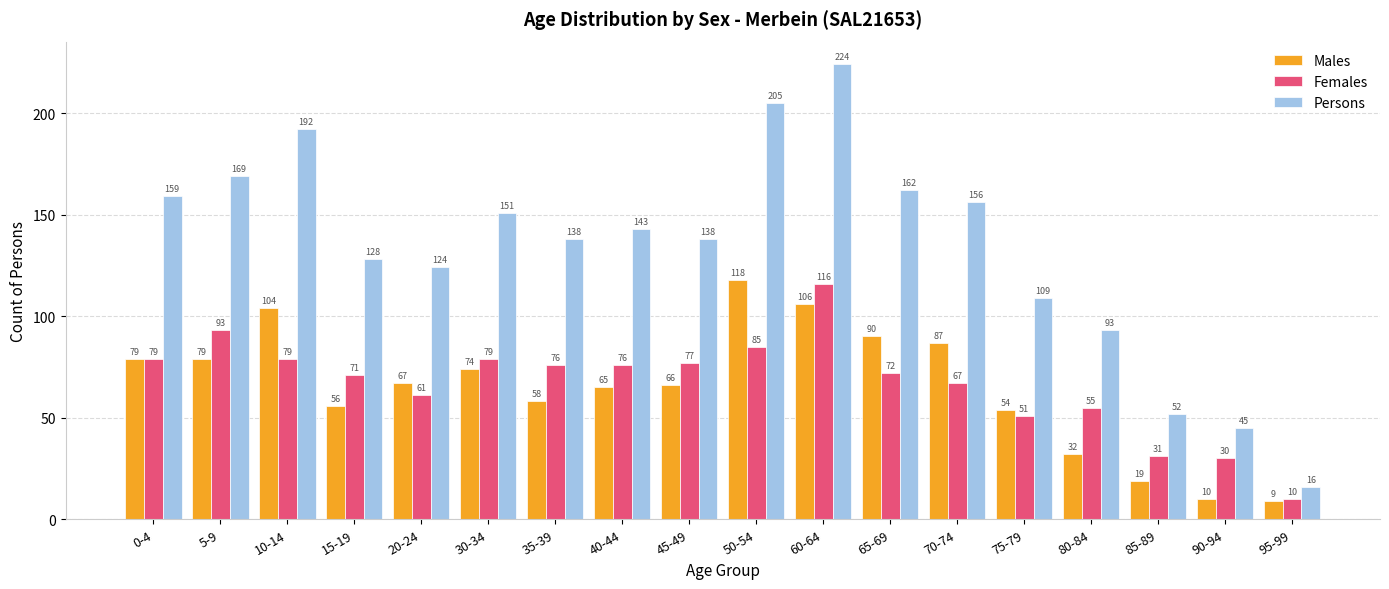

Does the chart contain stacked bars?

No